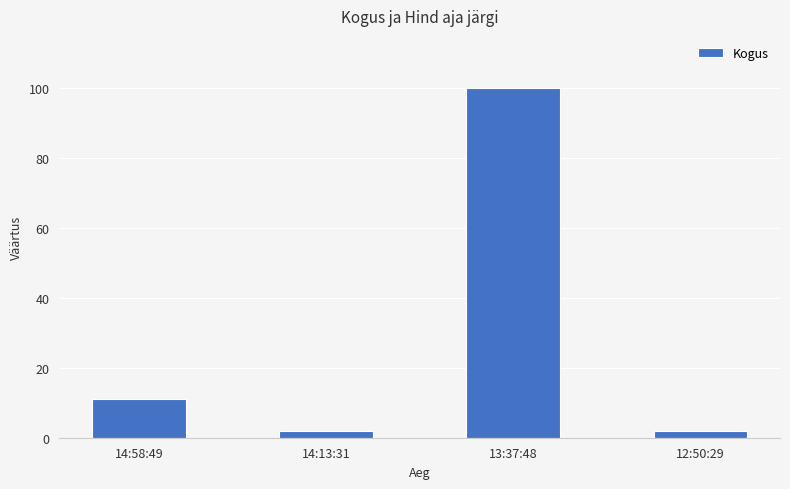

Reading left to right, what are all the values shown in this chart?

11	2	100	2